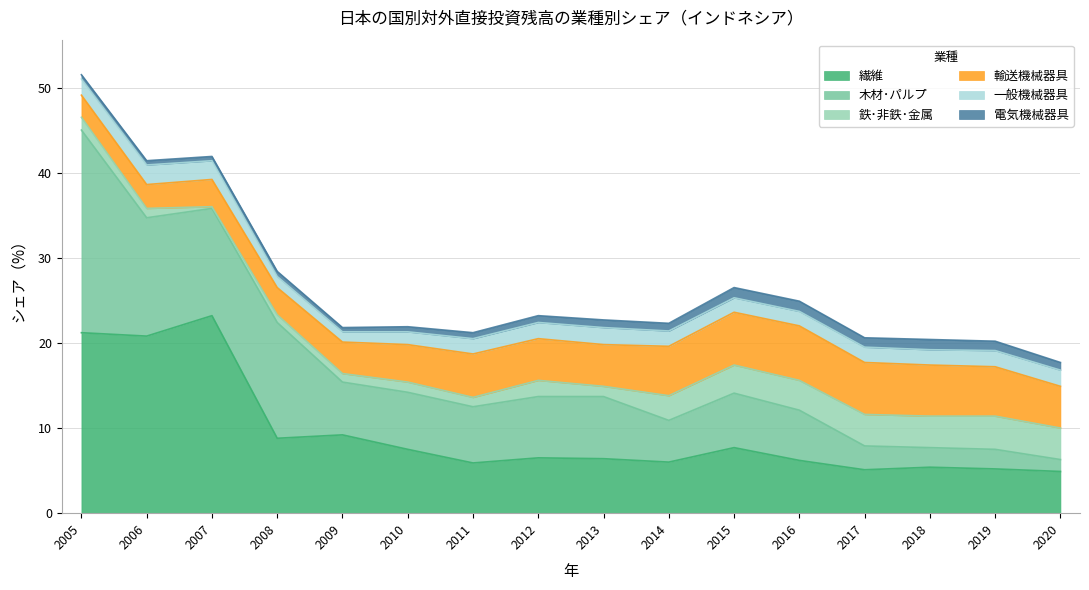

Where is the first local maximum for 木材･パルプ?

2008